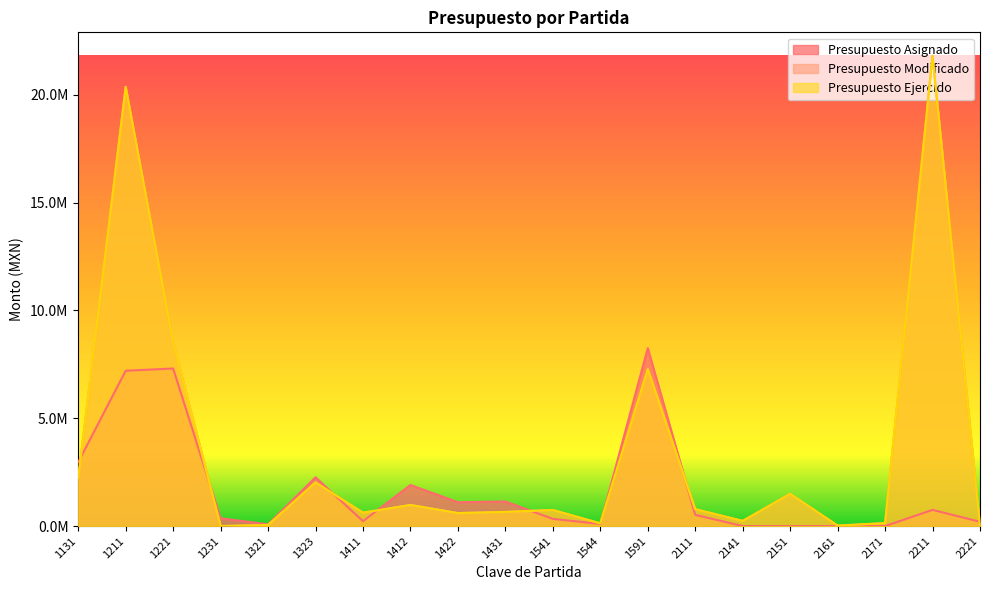

What are all the series names shown in the legend?

Presupuesto Asignado, Presupuesto Modificado, Presupuesto Ejercido